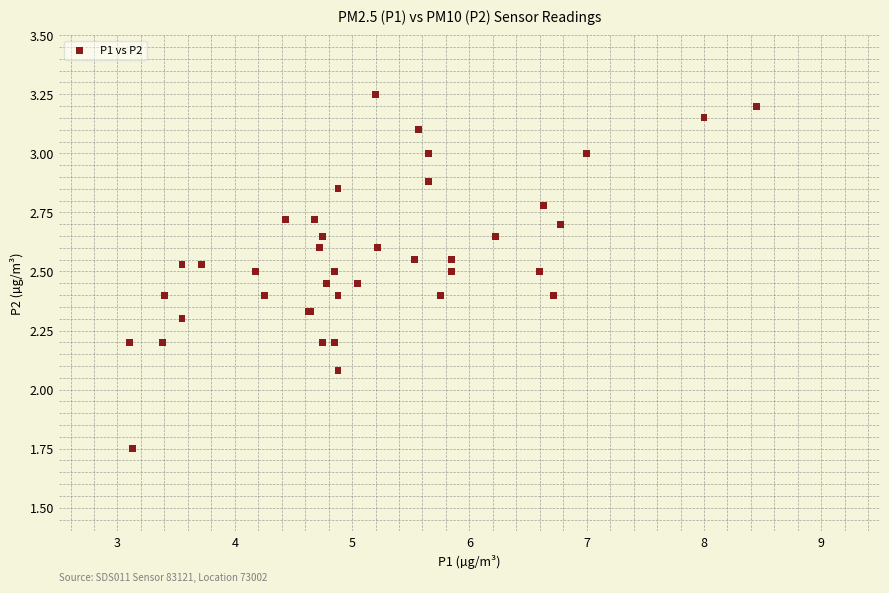

What Y value in the scatter plot is closest to 2?

2.1